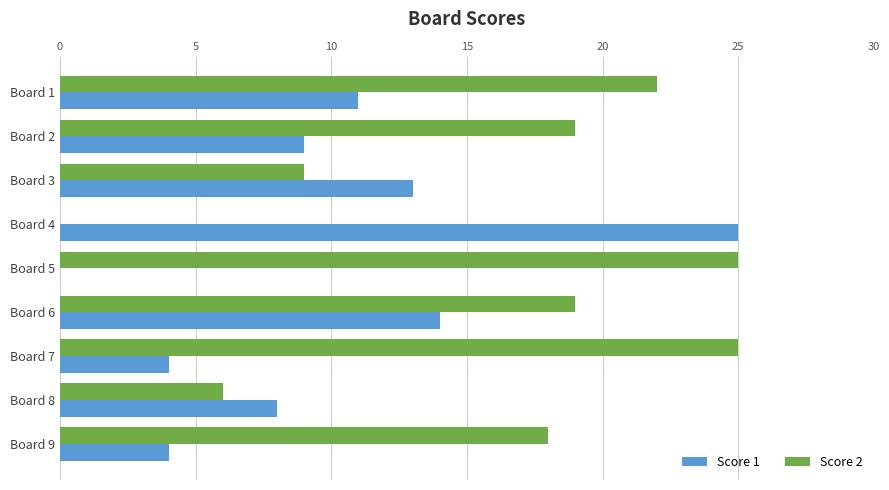

True or false: Score 2 has a value of 37 at Board 1.

False